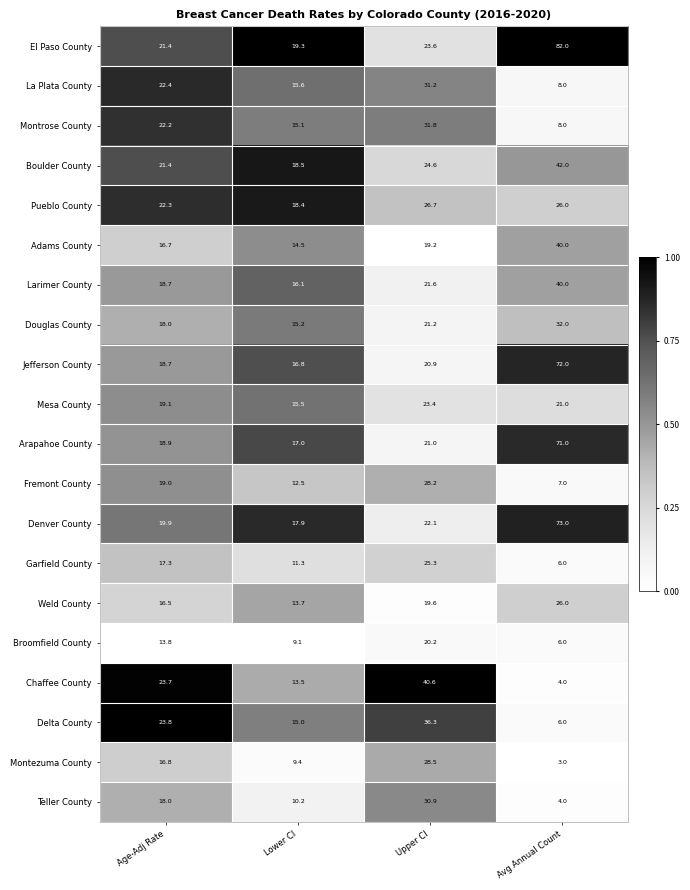

Is it true that Adams County equals 68.2 at Avg Annual Count?

False